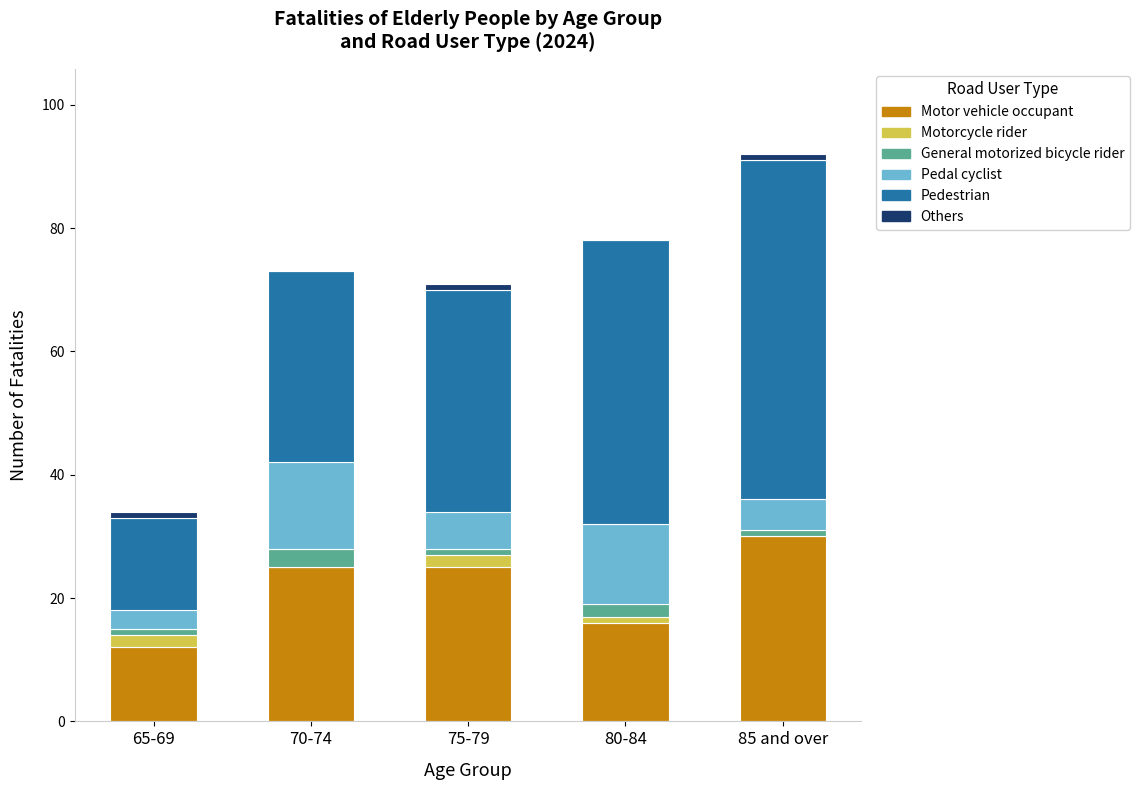

Which series has the largest total across all categories?

Pedestrian